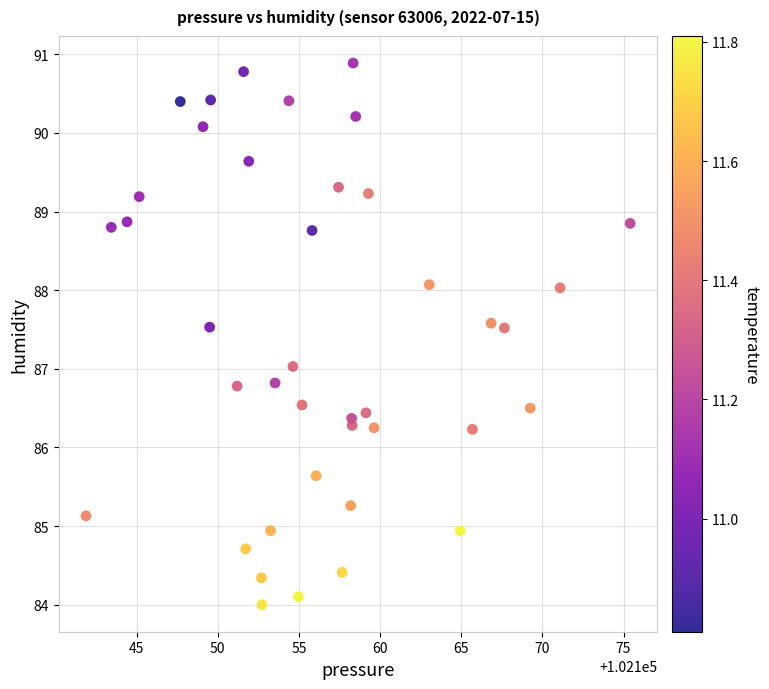

What is the range of X values (max minus min)?

33.5